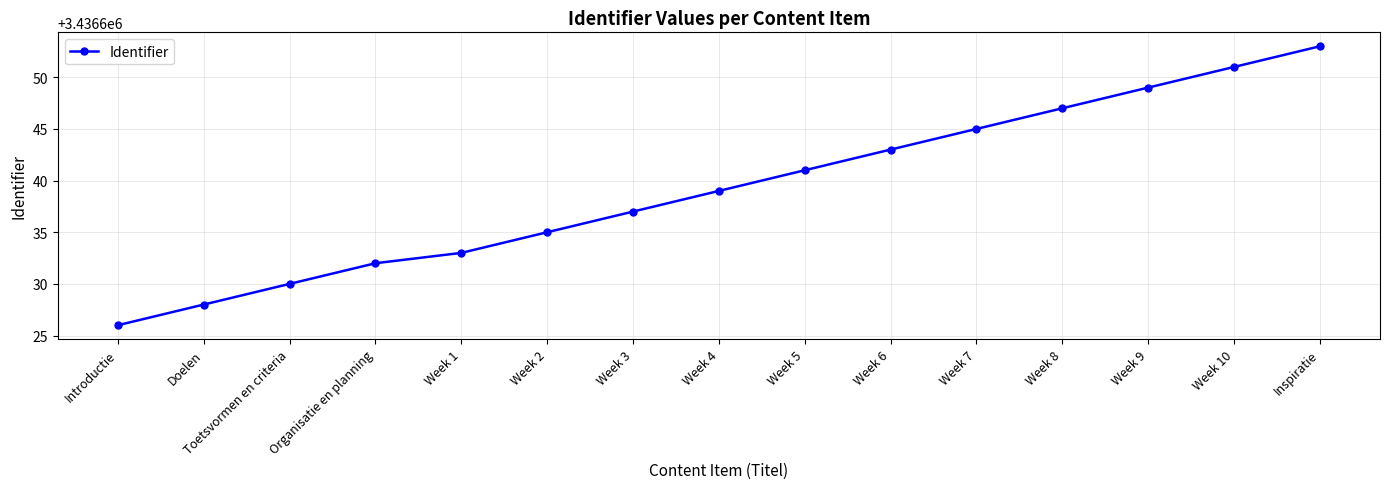

What position from the left is Week 10?

14